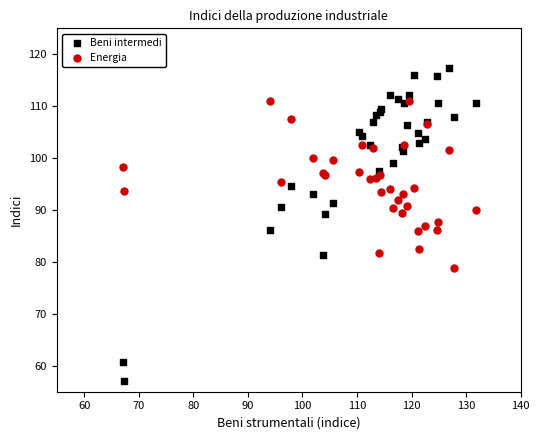

Which series reaches the maximum Y coordinate?

Beni intermedi